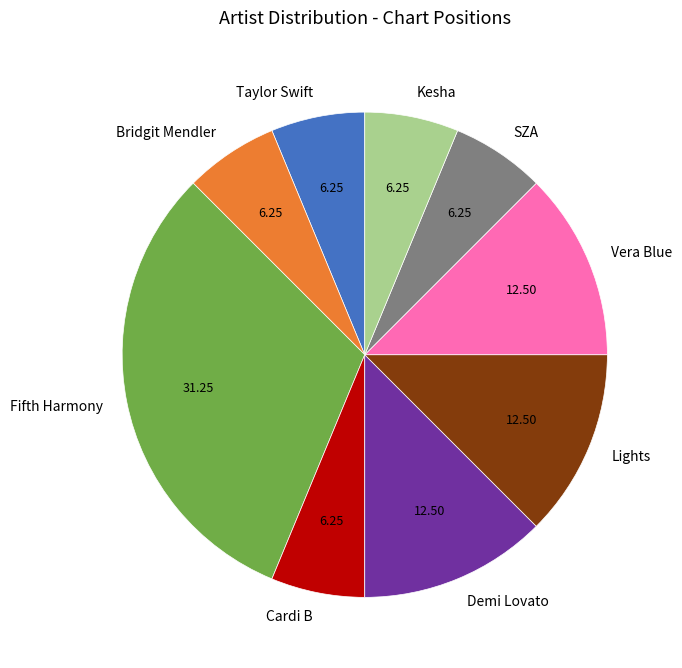

Is there any slice that represents more than half of the pie?

No